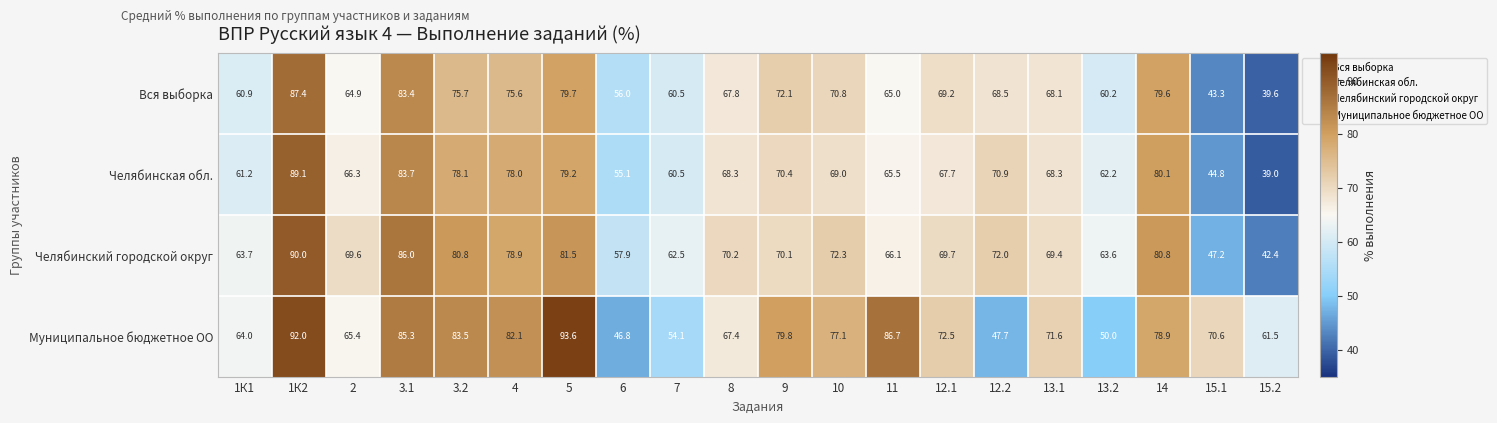

What is the smallest value displayed?

39.0